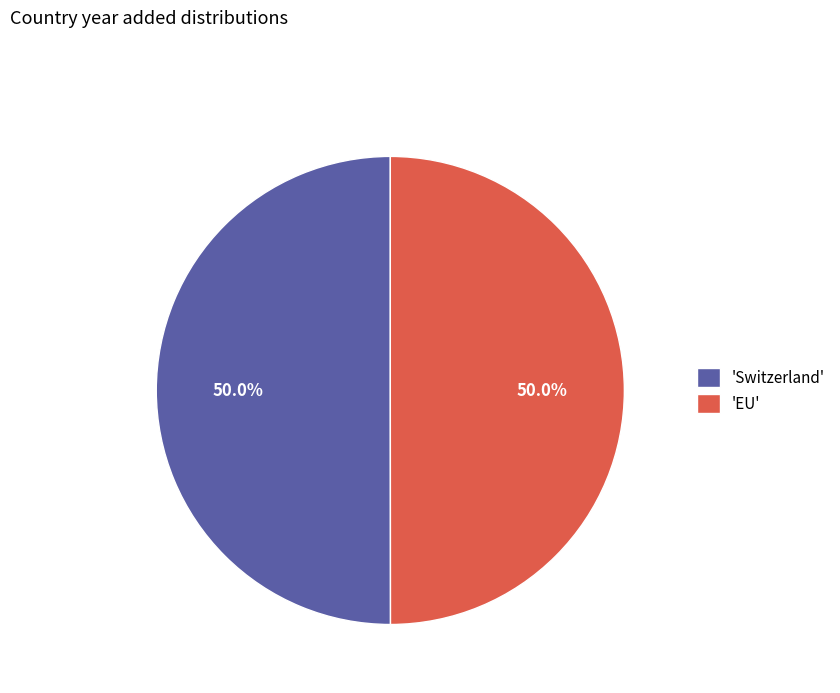

To the nearest percent, what is the average slice percentage?

50%